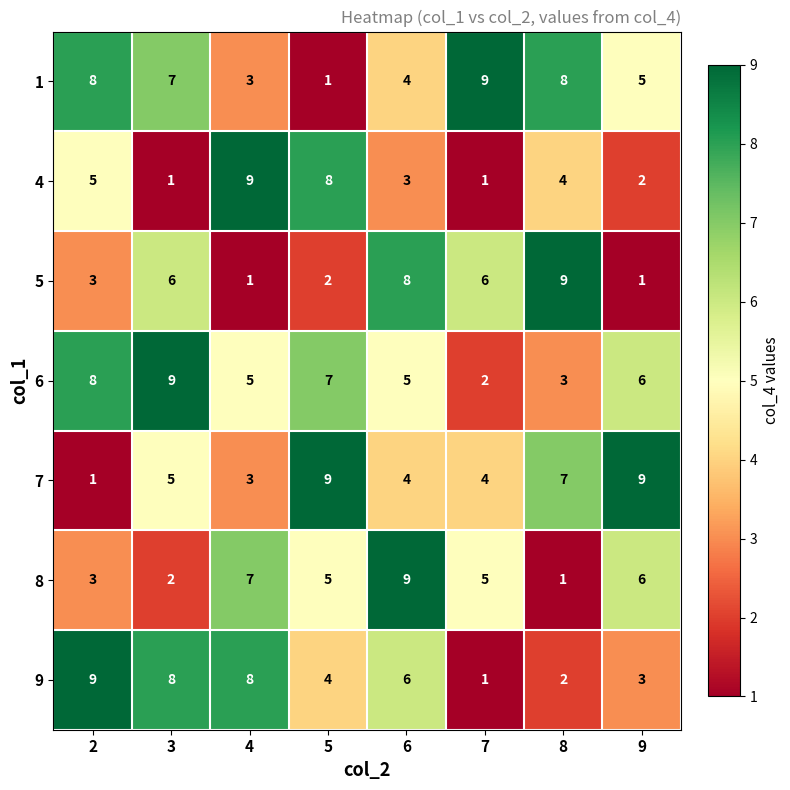

Rank the series at 3 from highest to lowest value.

6, 9, 1, 5, 7, 8, 4